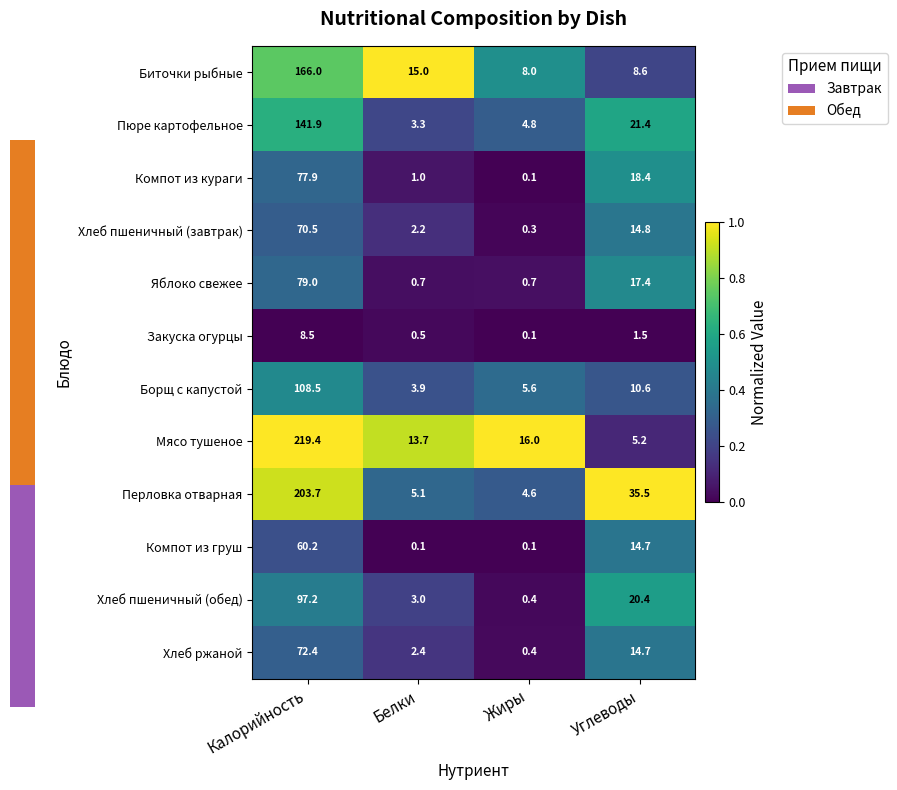

The value of Компот из кураги at Углеводы is 0.8. True or false?

False